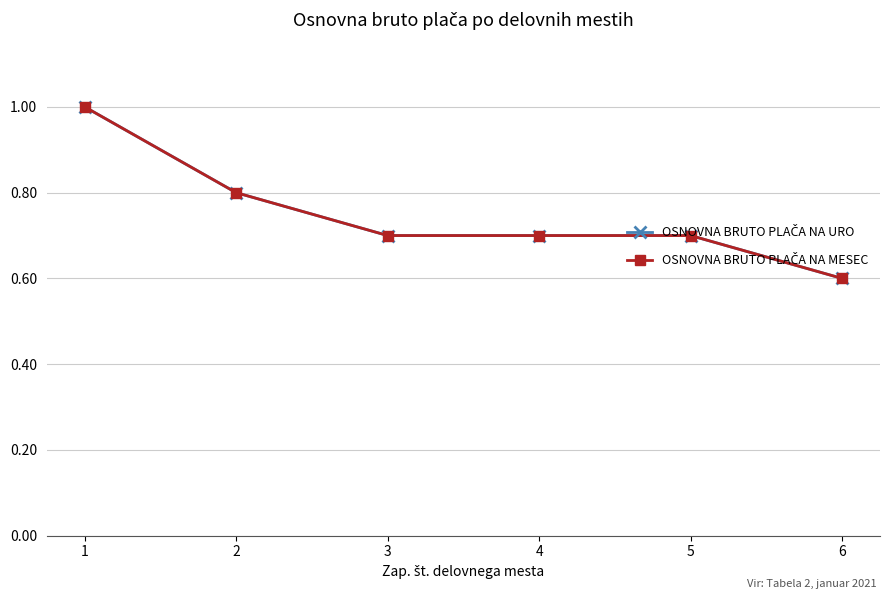

Does the chart have visible grid lines?

Yes